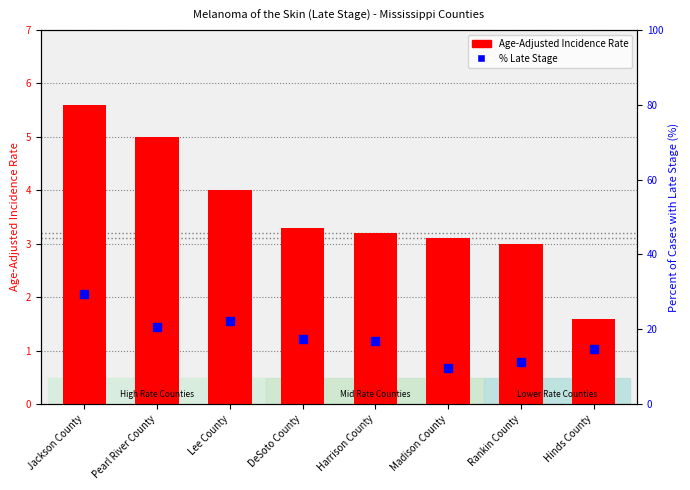

Which series has the largest total across all categories?

Percent of Cases with Late Stage